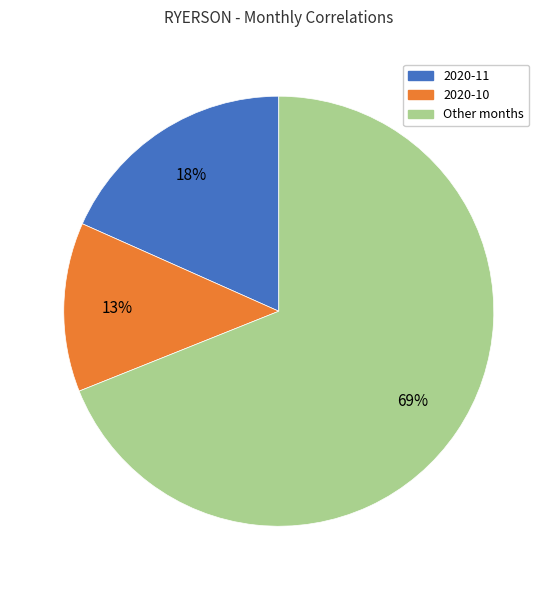

Is there a majority slice in this chart?

Yes